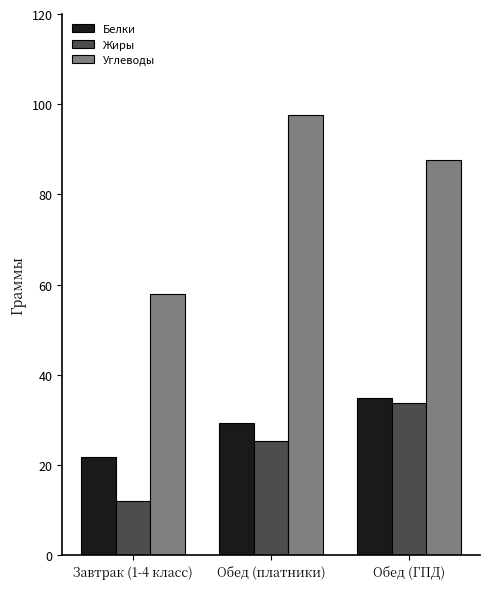

Between Завтрак (1-4 класс) and Обед (ГПД), which series saw the biggest shift?

Углеводы